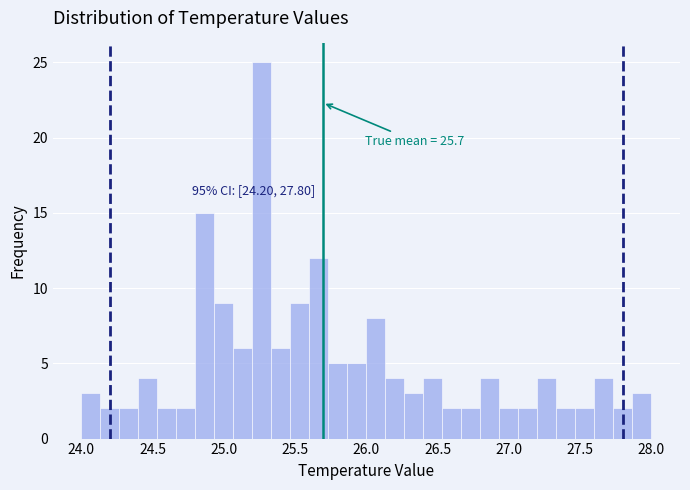

Around what value on the x-axis is the tallest bar? Give the approximate position of its centre, as read against the axis.

25.25